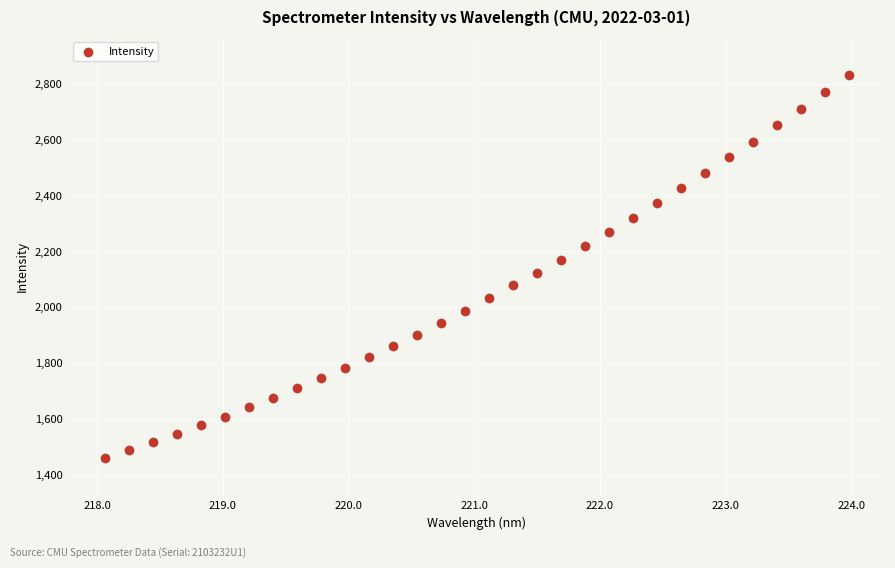

What is the range of Y values (max minus min)?

1371.7